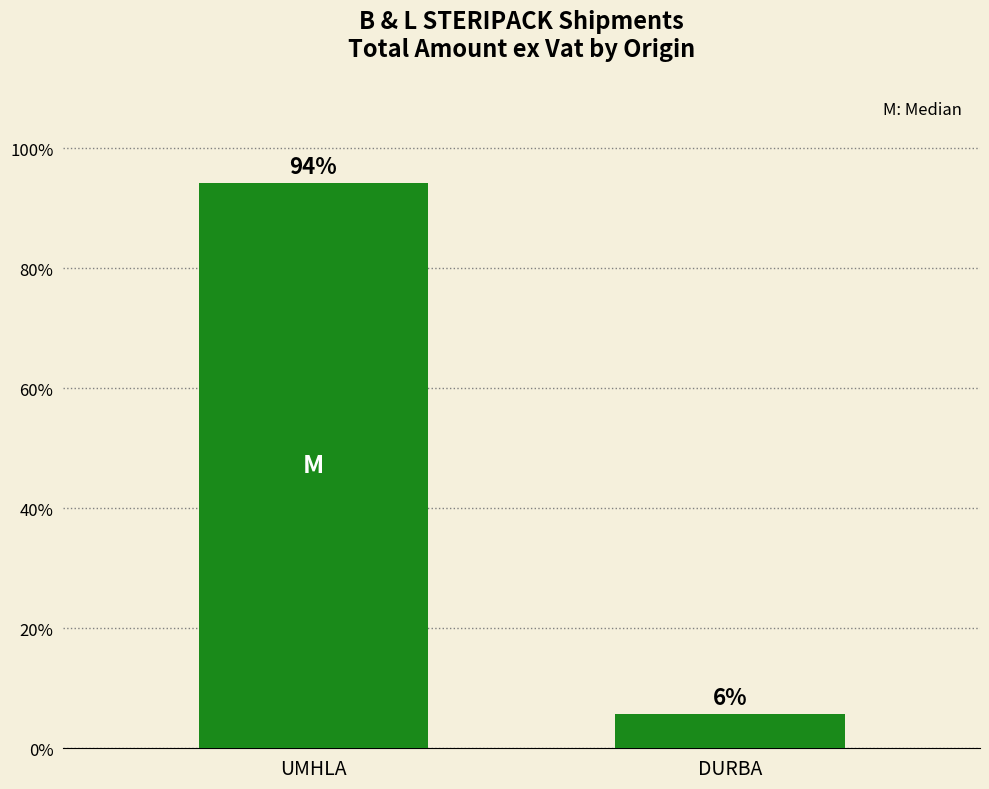

What position from the left is DURBA?

2